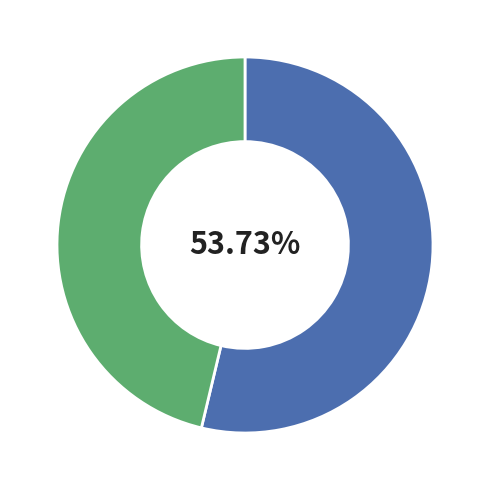

Count the number of slices in the pie.

2